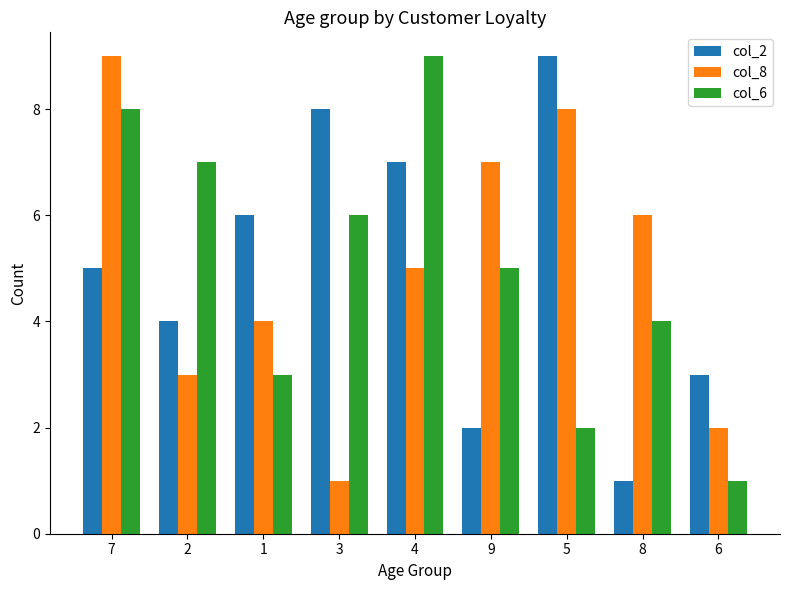

Reading left to right, list all the values displayed in this chart.

col_2: 5	4	6	8	7	2	9	1	3
col_8: 9	3	4	1	5	7	8	6	2
col_6: 8	7	3	6	9	5	2	4	1